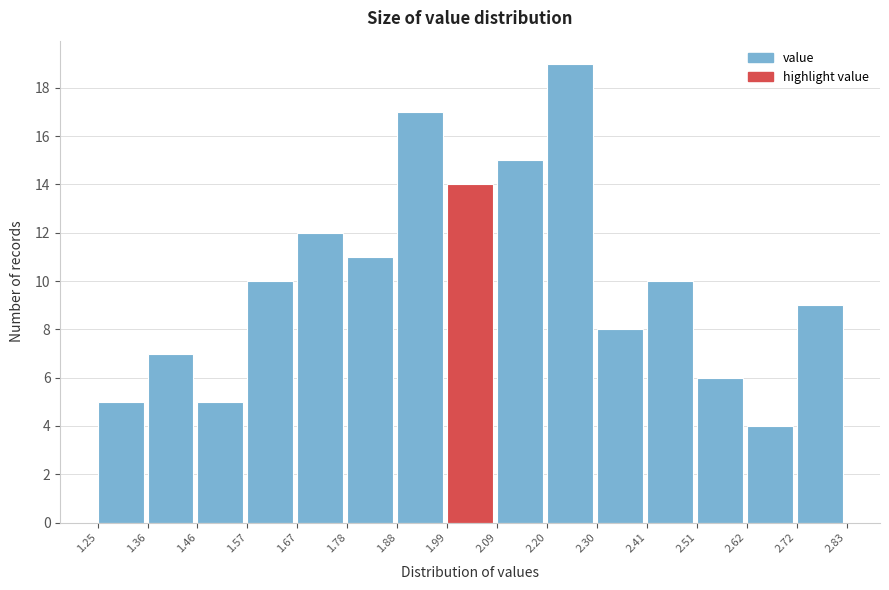

How tall is the bar that spans 1.46 to 1.57 on the x-axis? The values are not printed on the chart, so give them approximately, as read against the axis.

5